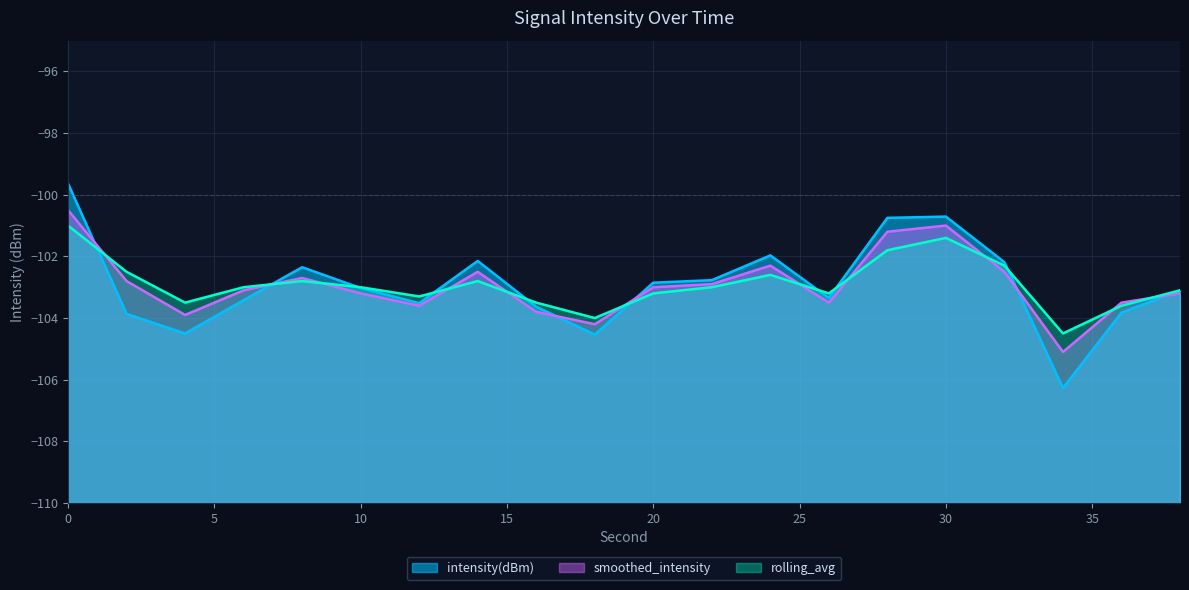

Reading left to right, what are all the values shown in this chart?

intensity(dBm): -99.6	-103.9	-104.5	-103.4	-102.4	-103.0	-103.5	-102.1	-103.6	-104.5	-102.9	-102.8	-102.0	-103.3	-100.7	-100.7	-102.2	-106.3	-103.8	-103.1
smoothed_intensity: -100.5	-102.8	-103.9	-103.1	-102.7	-103.2	-103.6	-102.5	-103.8	-104.2	-103.0	-102.9	-102.3	-103.5	-101.2	-101.0	-102.5	-105.1	-103.5	-103.2
rolling_avg: -101.0	-102.5	-103.5	-103.0	-102.8	-103.0	-103.3	-102.8	-103.5	-104.0	-103.2	-103.0	-102.6	-103.2	-101.8	-101.4	-102.3	-104.5	-103.6	-103.1